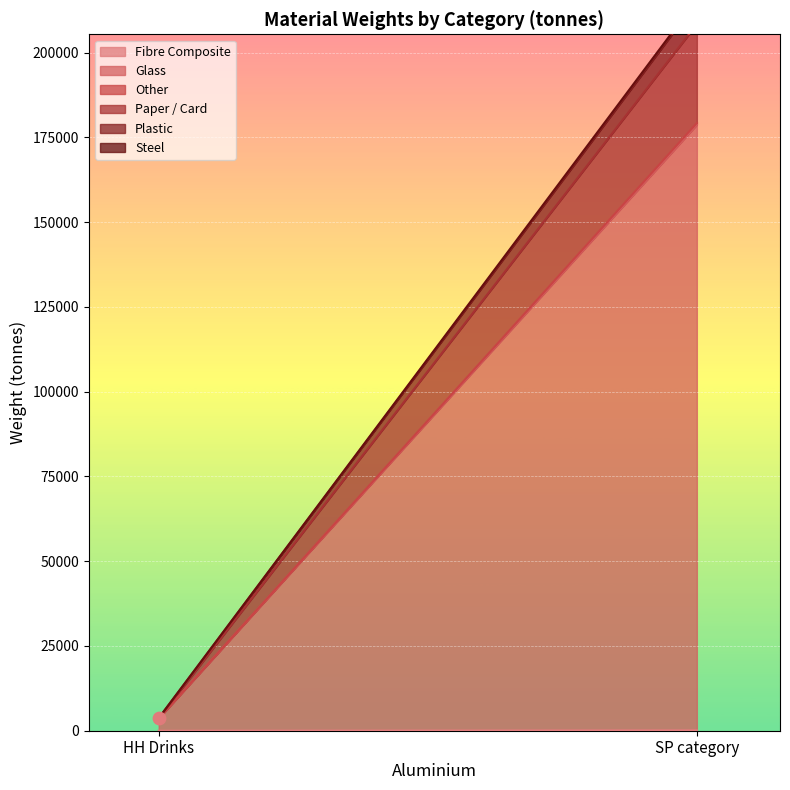

Which series has the largest Y range (max minus min)?

Glass